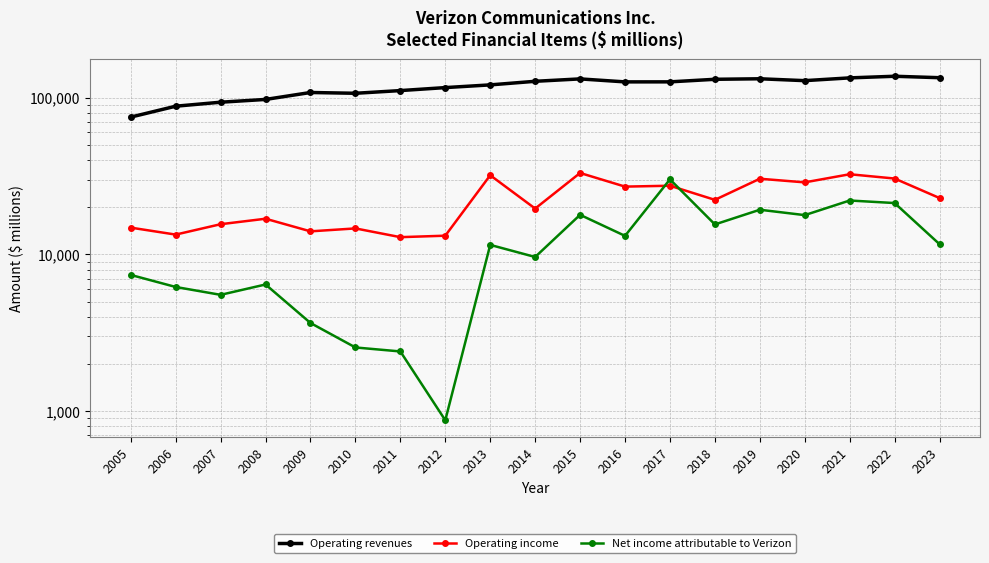

At which category does Operating income reach its first local peak?

2008